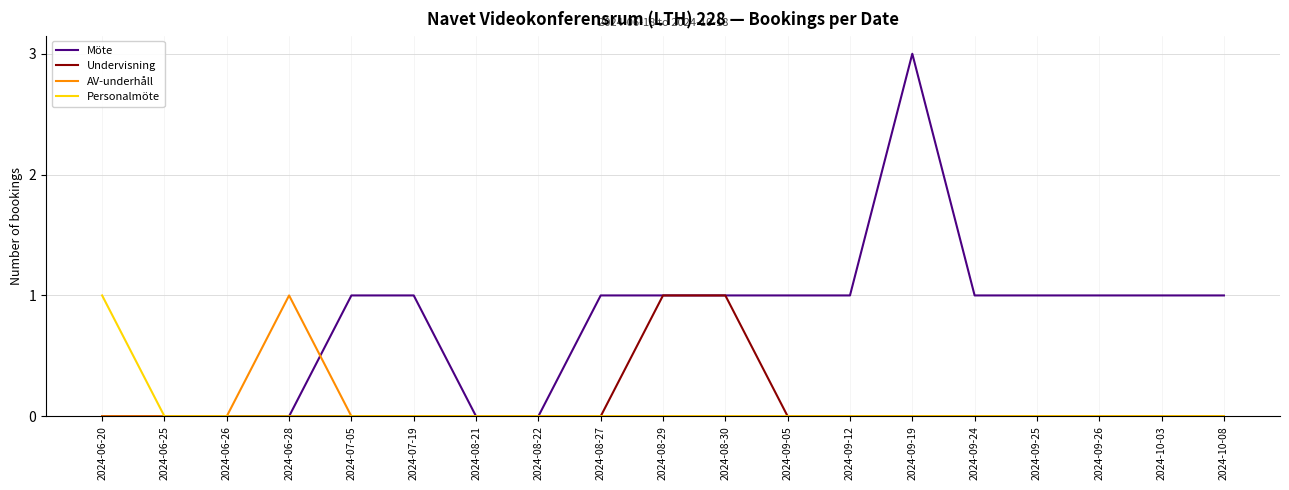

Which category has the highest value in the AV-underhåll series?

2024-06-28